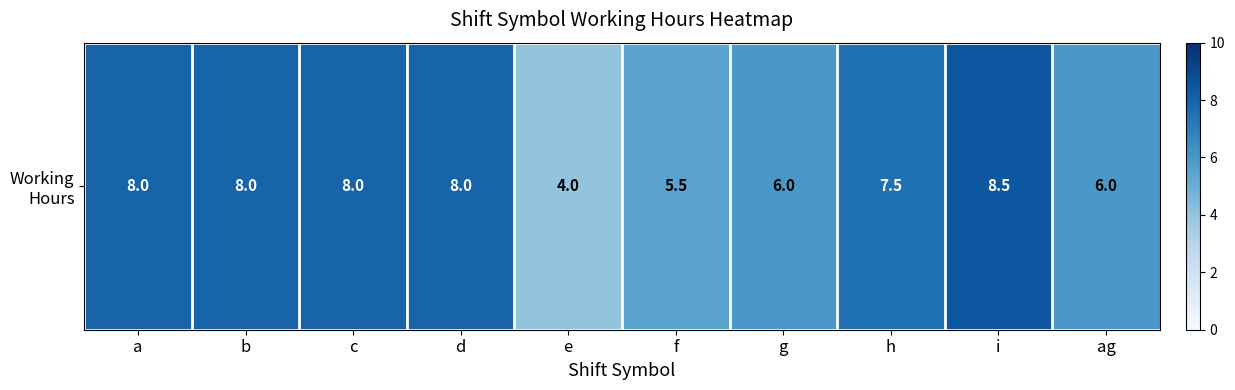

Which has a higher value, i or e?

i